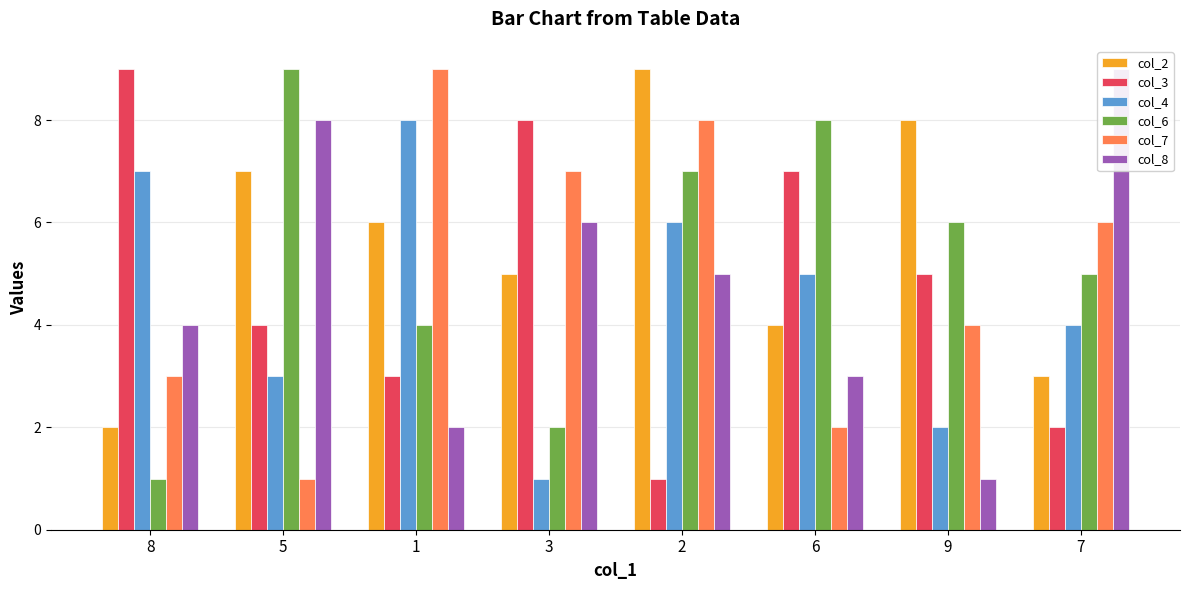

Reading left to right, list all the values displayed in this chart.

col_2: 2	7	6	5	9	4	8	3
col_3: 9	4	3	8	1	7	5	2
col_4: 7	3	8	1	6	5	2	4
col_6: 1	9	4	2	7	8	6	5
col_7: 3	1	9	7	8	2	4	6
col_8: 4	8	2	6	5	3	1	9